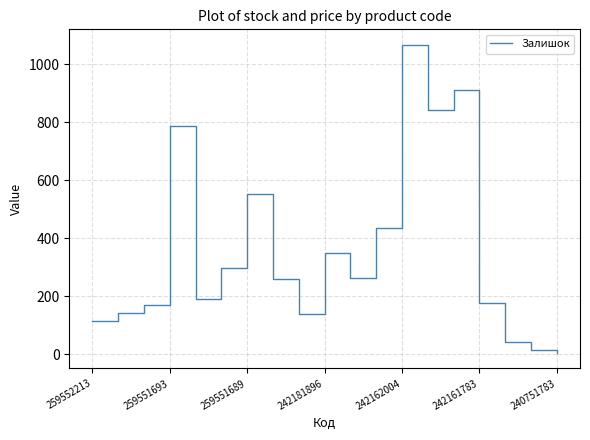

What is the average value?

356